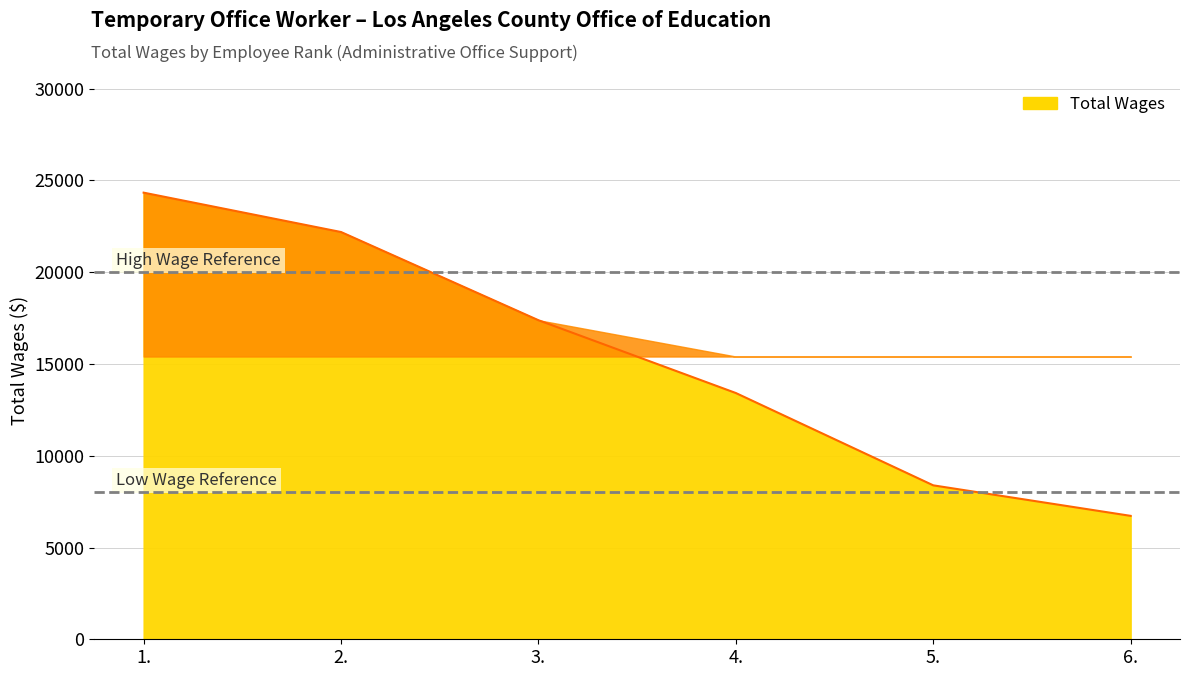

What is the smallest value displayed?

6724